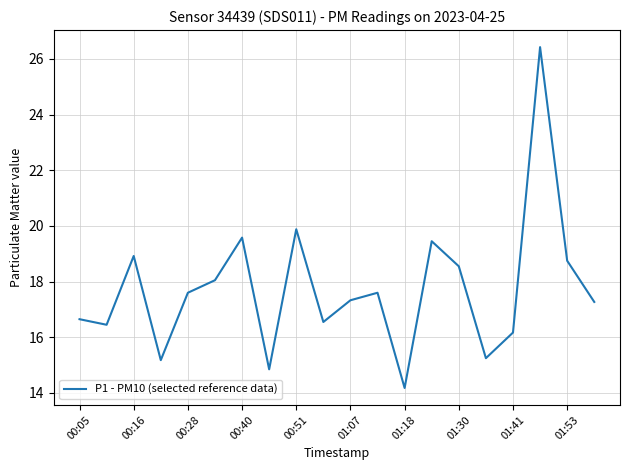

What is the difference between the maximum and minimum values?

12.2